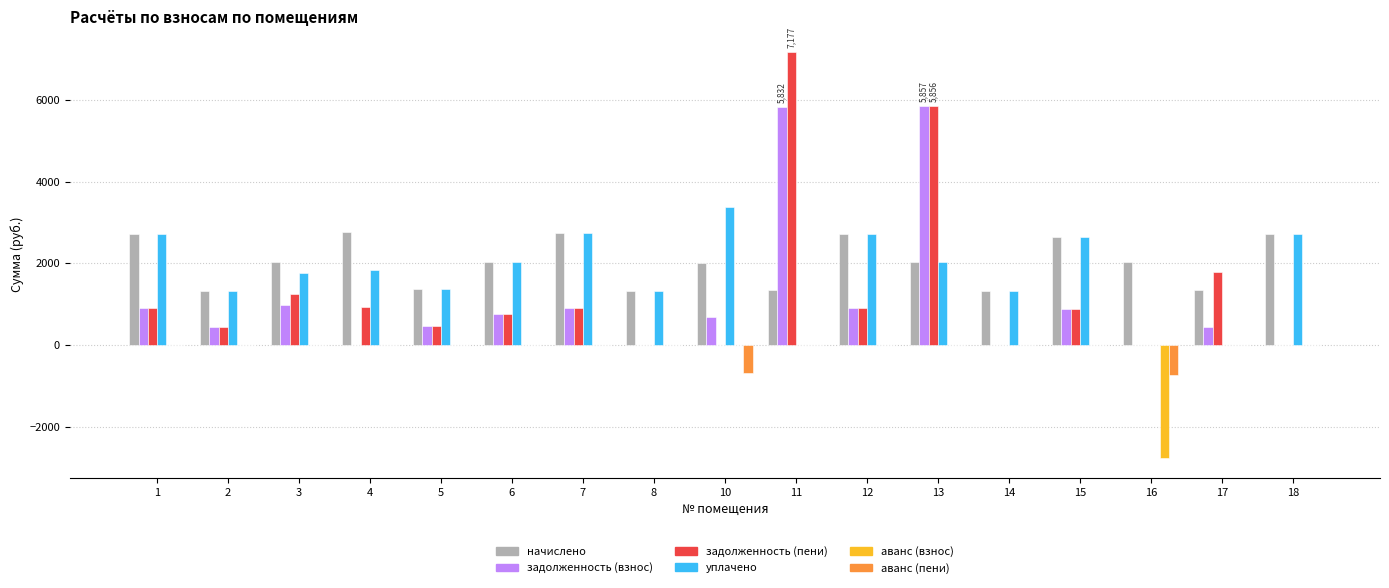

What is the sum of all аванс (взнос) values?

-2756.2